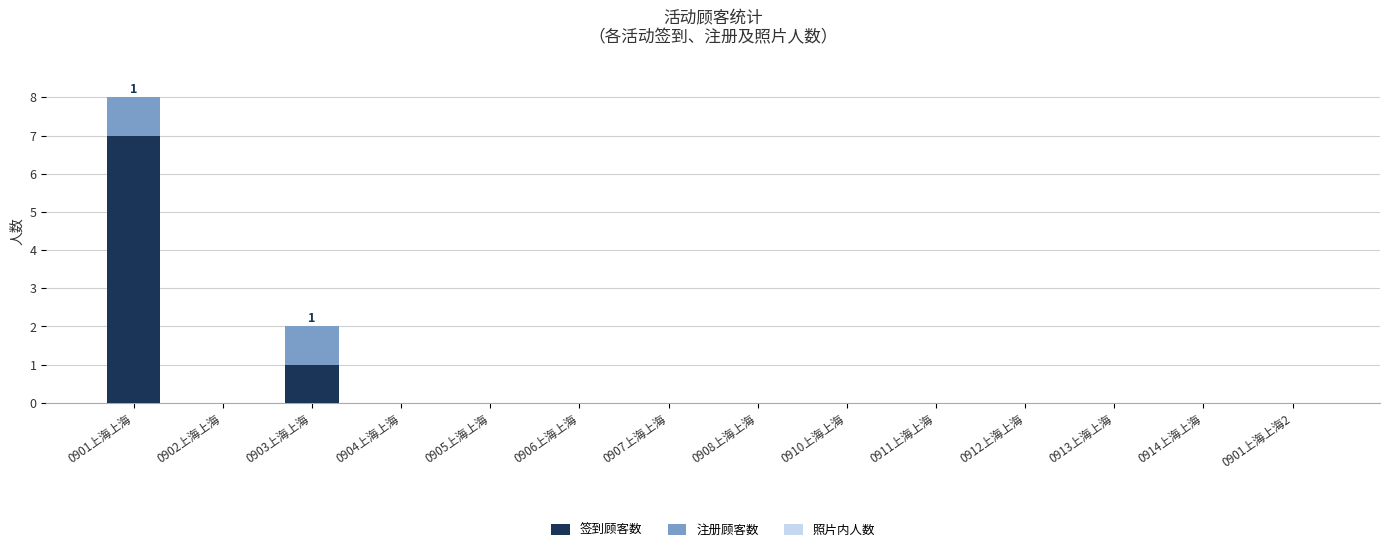

At which category is the sum across all series the highest?

0901上海上海